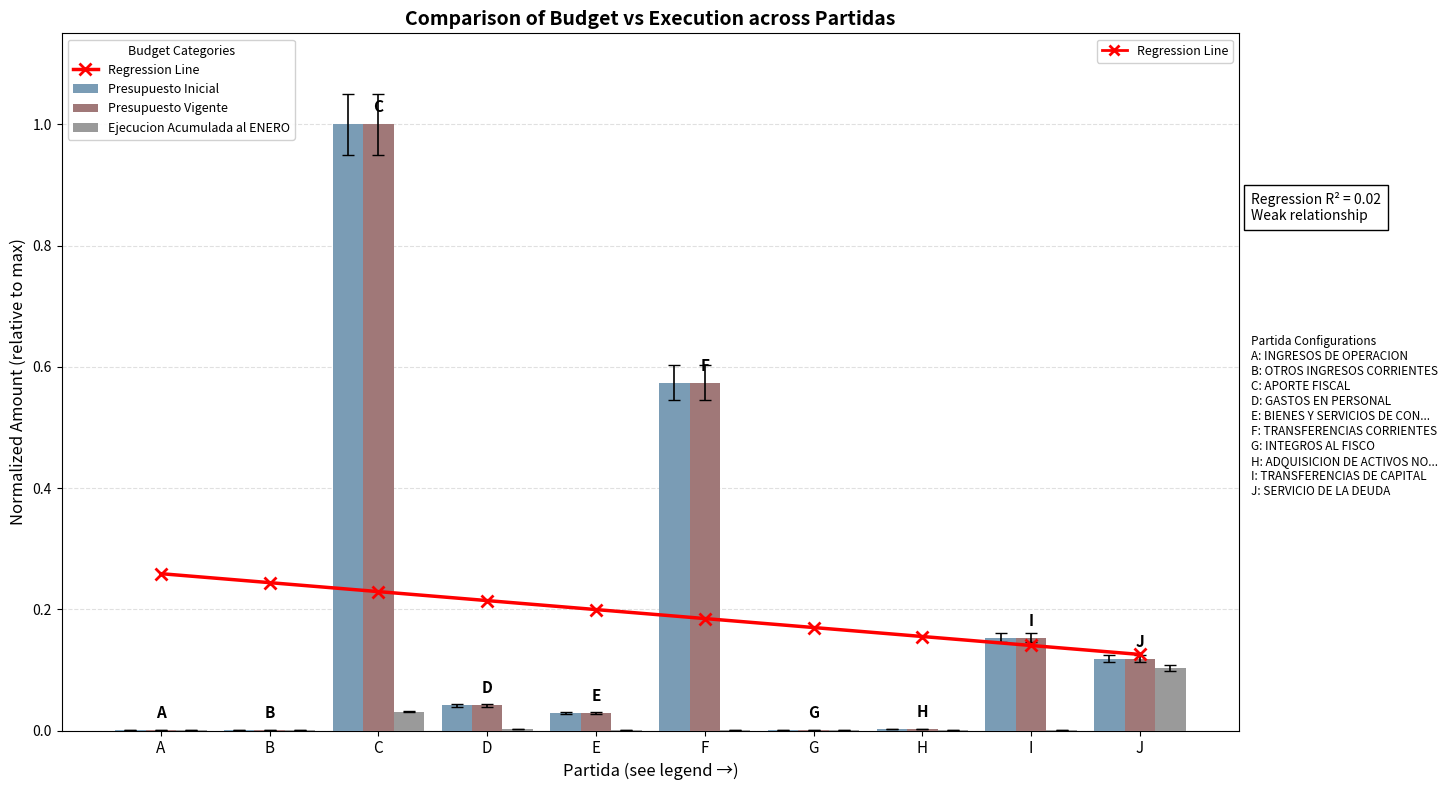

What is the difference between the maximum and minimum values in the Regression Line series?

0.1